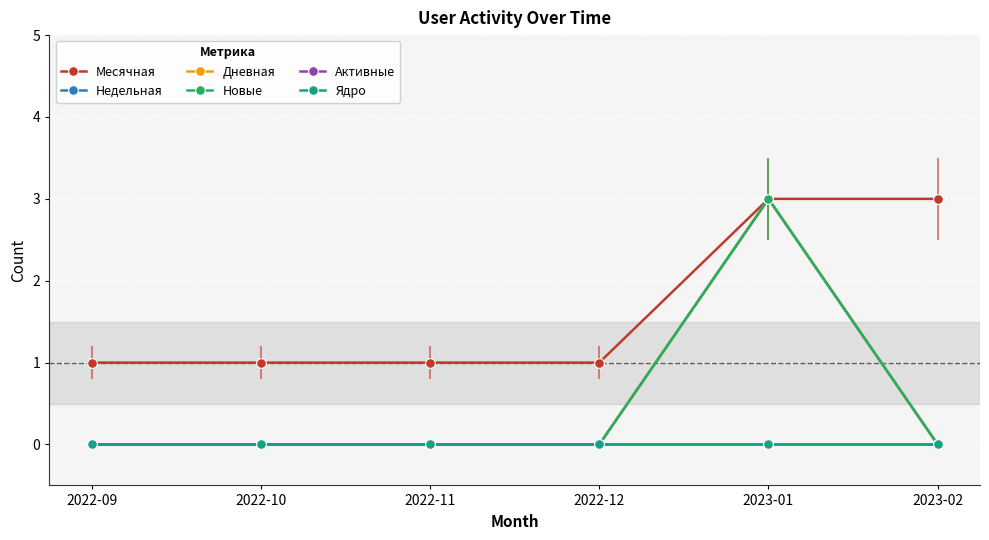

At which category is the sum across all series the highest?

2023-01